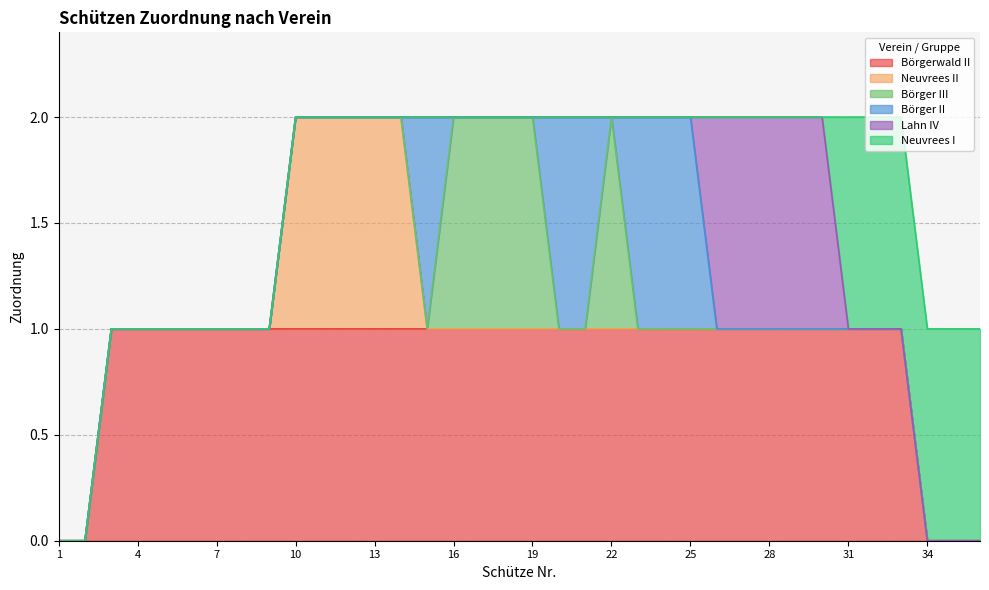

Which category has the lowest value in the Börger II series?

1